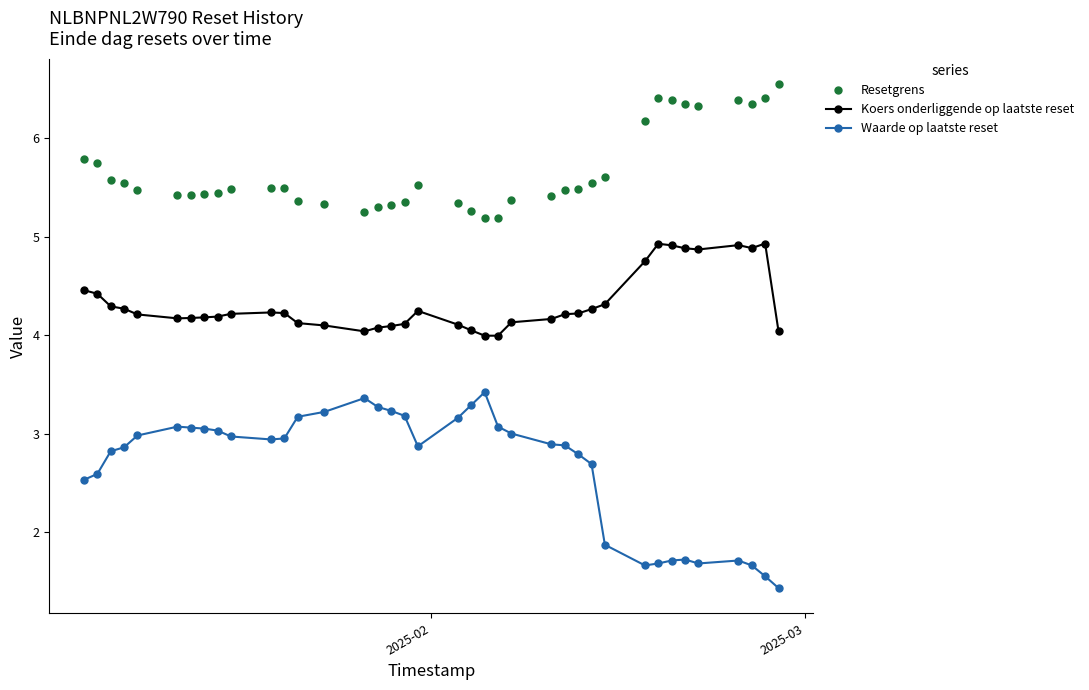

True or false: Waarde op laatste reset and Koers onderliggende op laatste reset cross at least once.

False